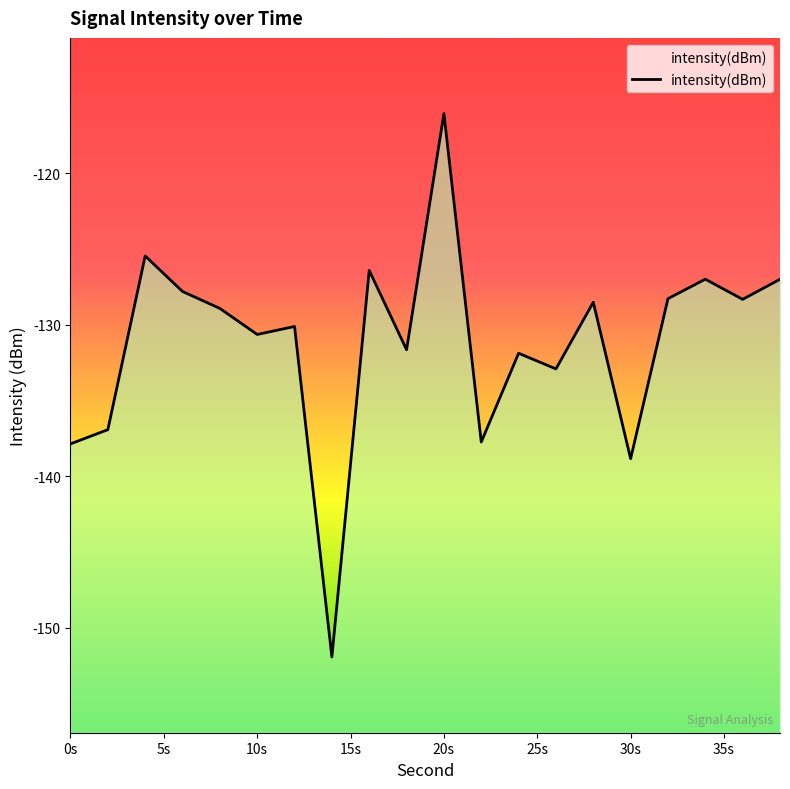

What is the difference between the values at 38 and 4?

1.5